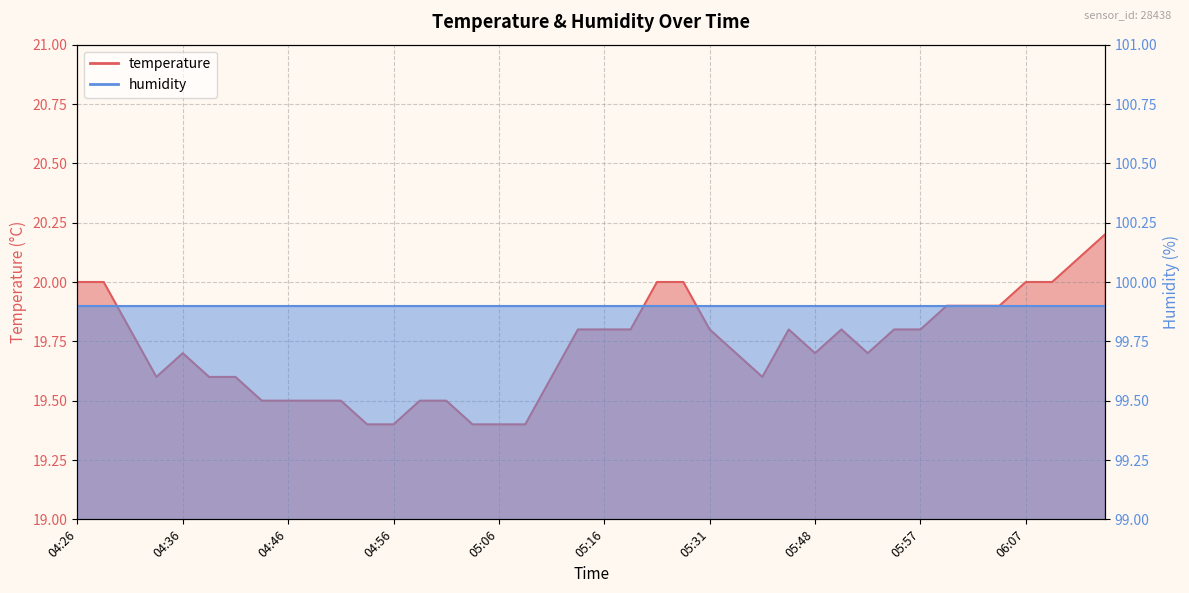

What is the change in value from 04:41 to 05:21?

+0.4